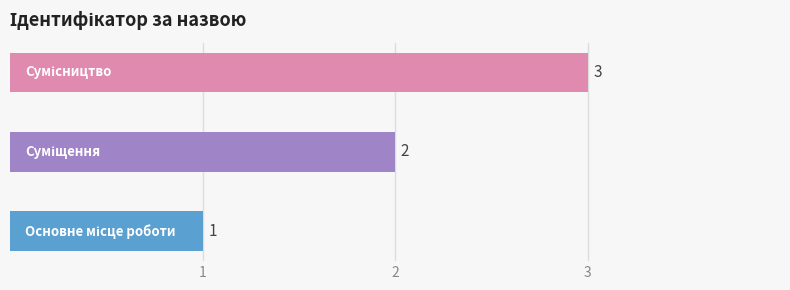

What is the sum of all values?

6